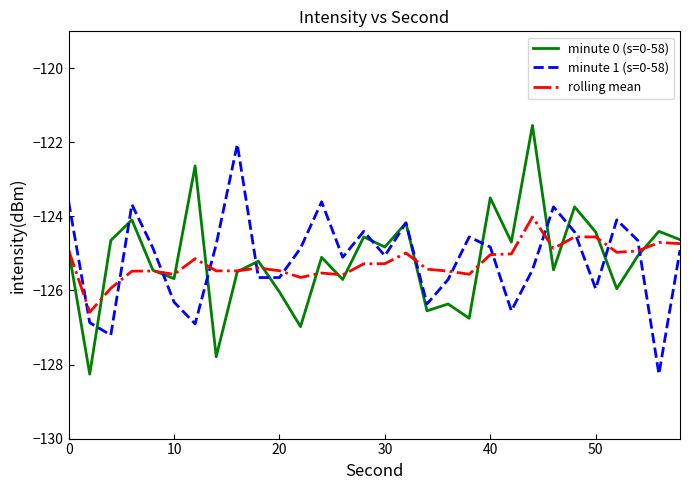

What is the average value of the minute 1 (s=0-58) series?

-125.1